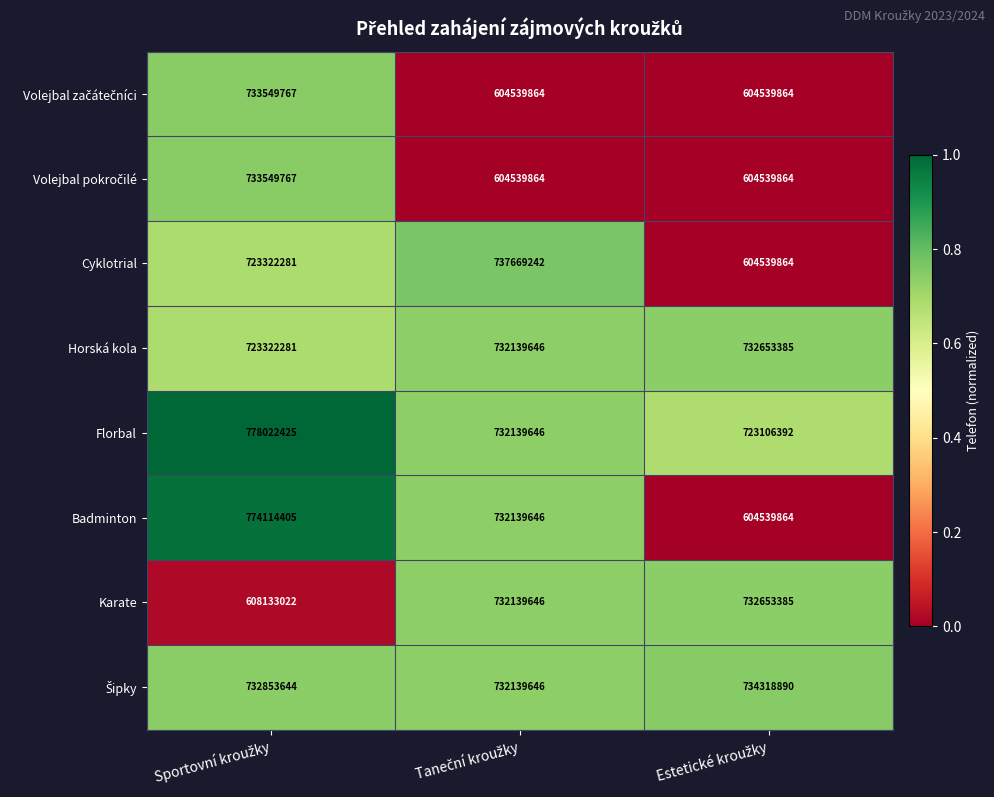

At how many categories does at least one series exceed 632349591?

3